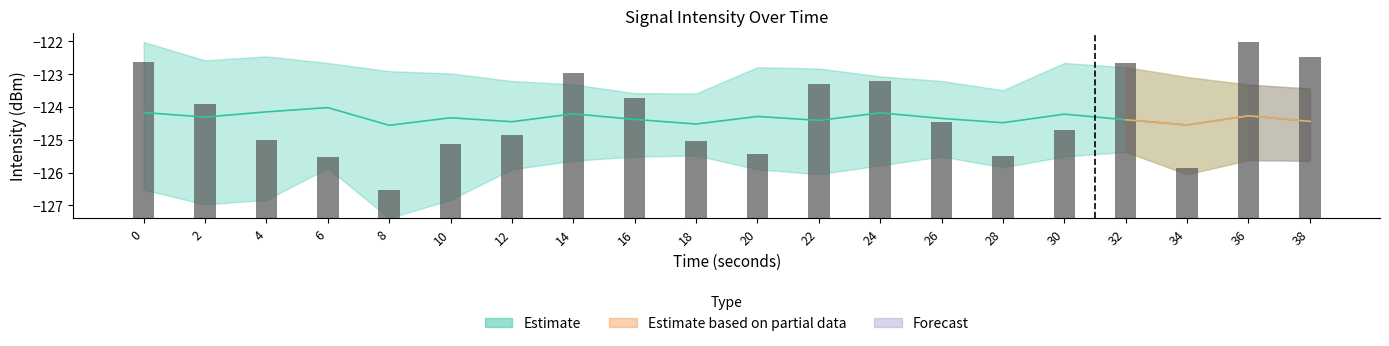

Reading left to right, extract all data points from this chart.

0=4.8	2=3.5	4=2.4	6=1.9	8=0.9	10=2.3	12=2.5	14=4.4	16=3.7	18=2.3	20=2.0	22=4.1	24=4.2	26=2.9	28=1.9	30=2.7	32=4.7	34=1.5	36=5.4	38=4.9